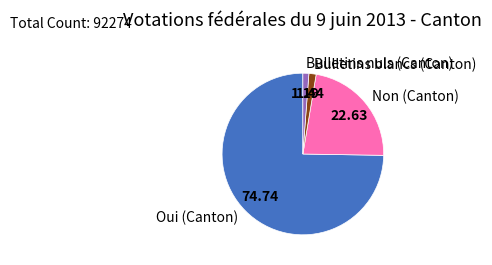

The Bulletins blancs (Canton) slice represents 11% of the pie. True or false?

False